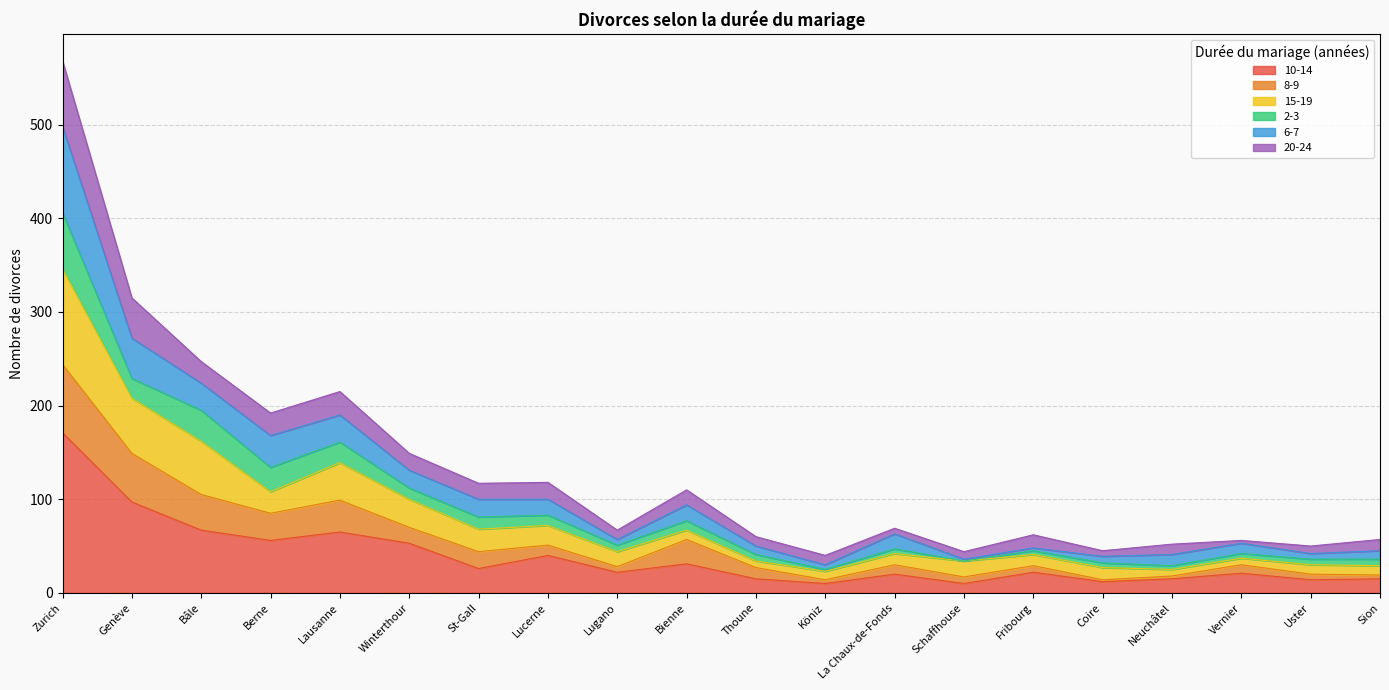

What is the total value across all series at Genève?

315